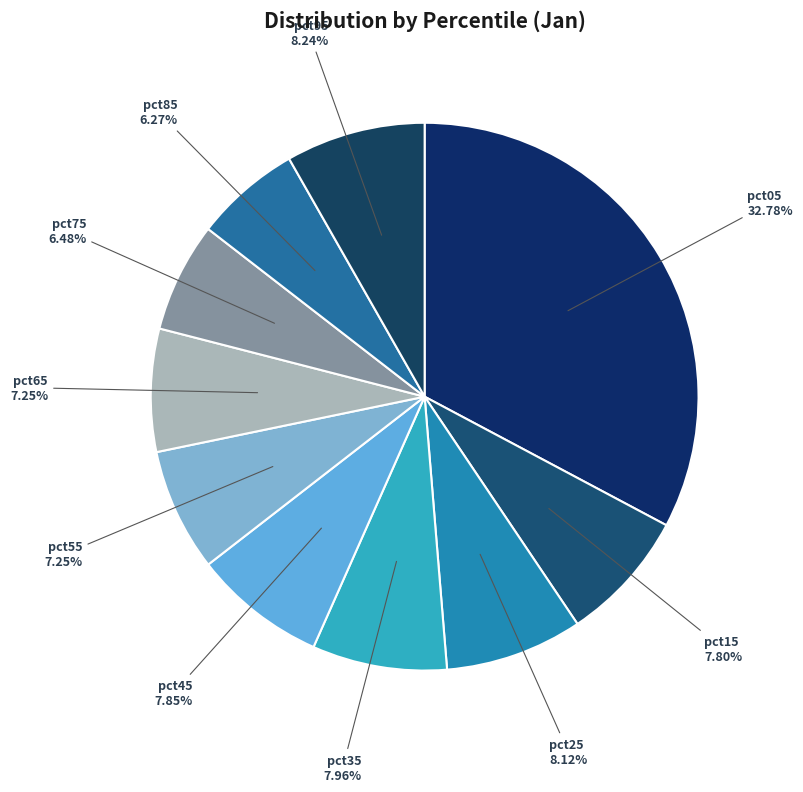

What percentage is the pct55 slice, to the nearest percent?

7%